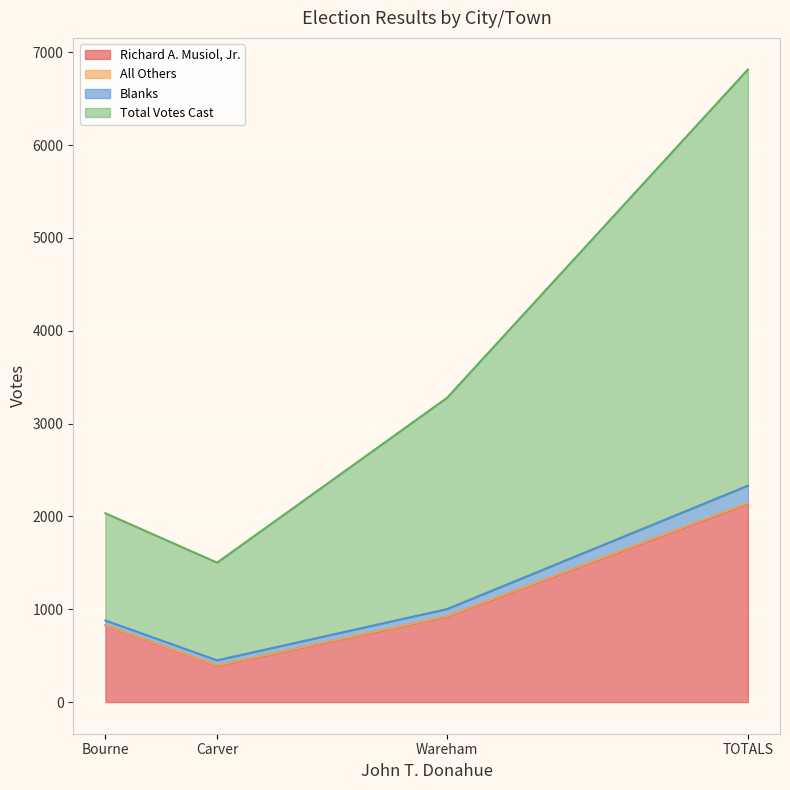

Is it true that Richard A. Musiol, Jr. equals 1276 at TOTALS?

False